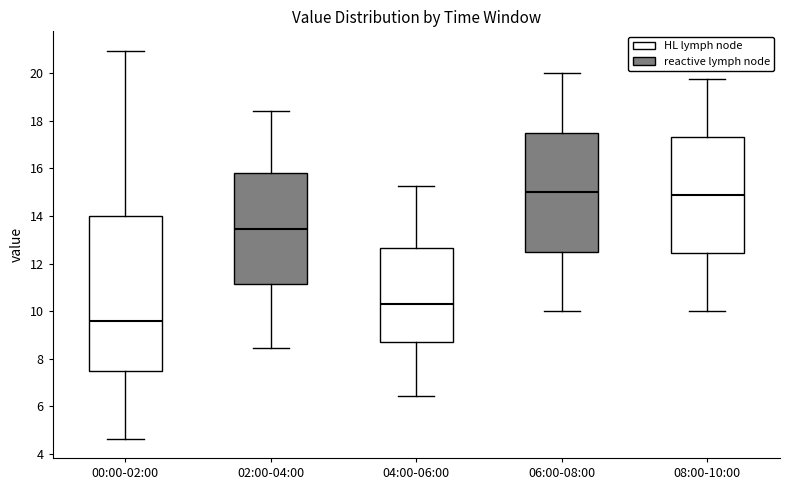

Where is the upper edge of the box for 08:00-10:00 on the y-axis? The values are not printed on the chart, so give them approximately, as read against the axis.

17.4